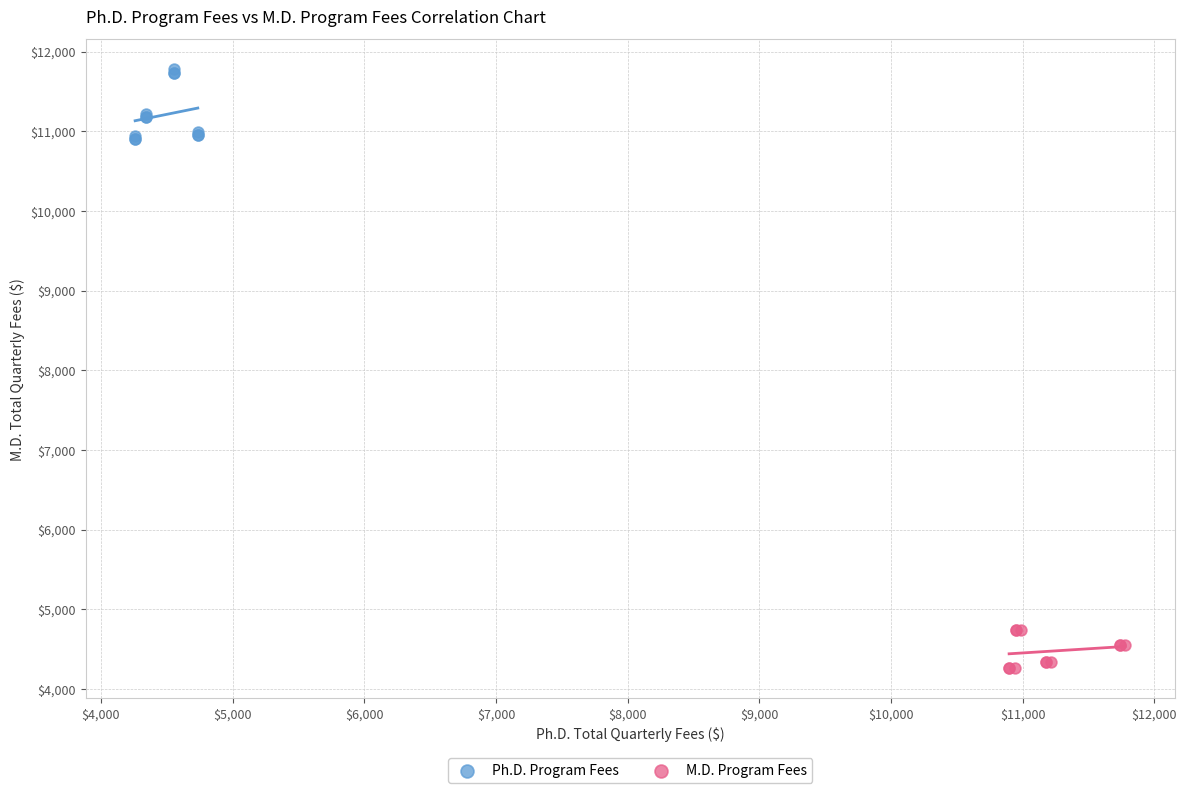

What are all the series names shown in the legend?

Ph.D. Program Fees, M.D. Program Fees